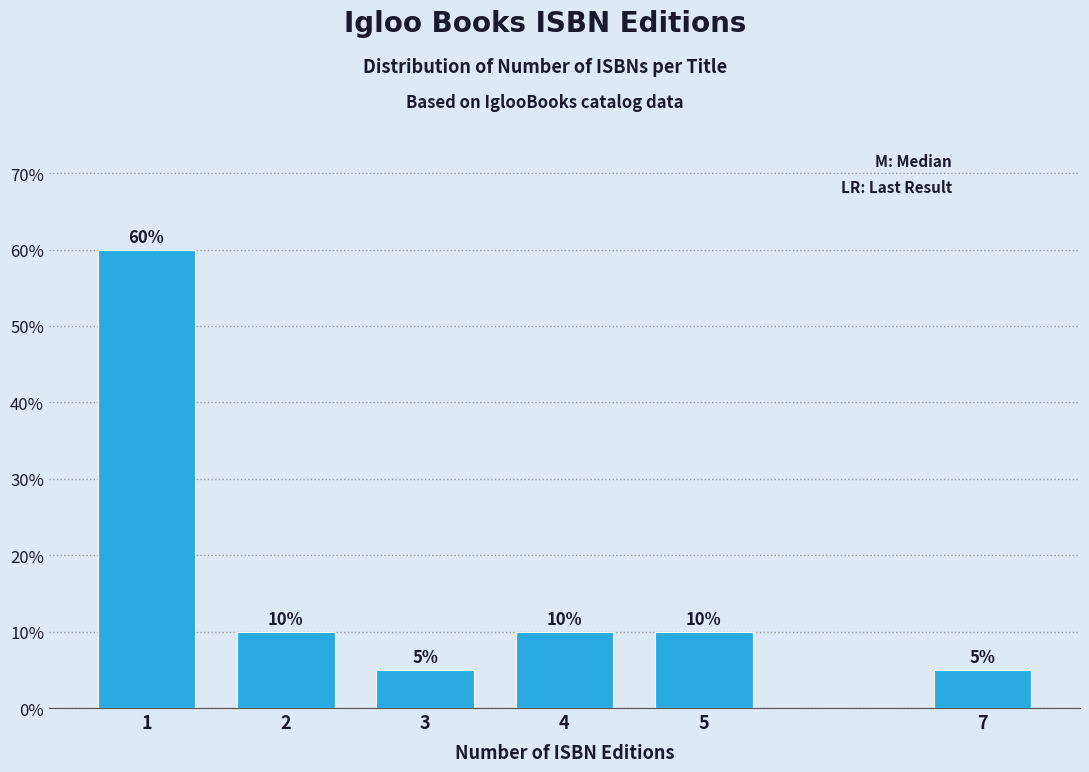

Reading left to right, extract all data points from this chart.

1=60	2=10	3=5	4=10	5=10	7=5